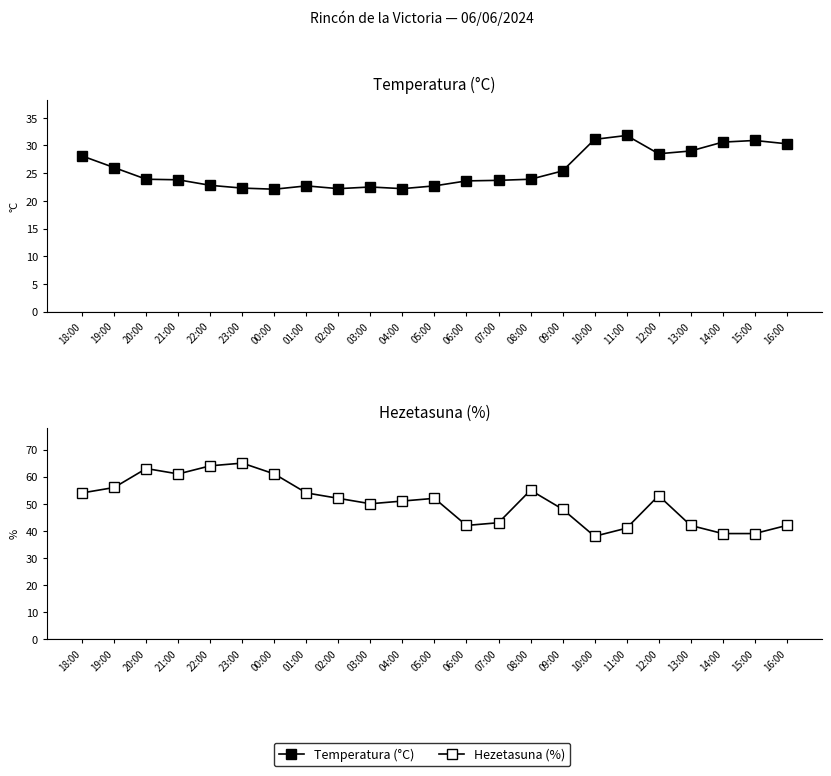

Is the value of Temperatura (°C) at 09:00 greater than the value of Hezetasuna (%) at 00:00?

No